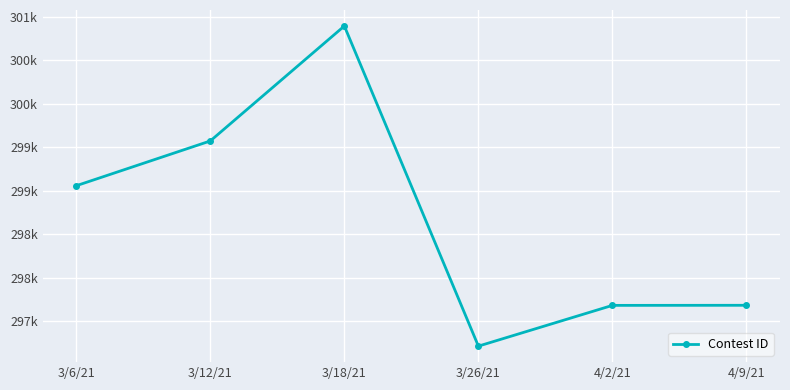

Rank the categories by value from lowest to highest.

3/26/21, 4/2/21, 4/9/21, 3/6/21, 3/12/21, 3/18/21